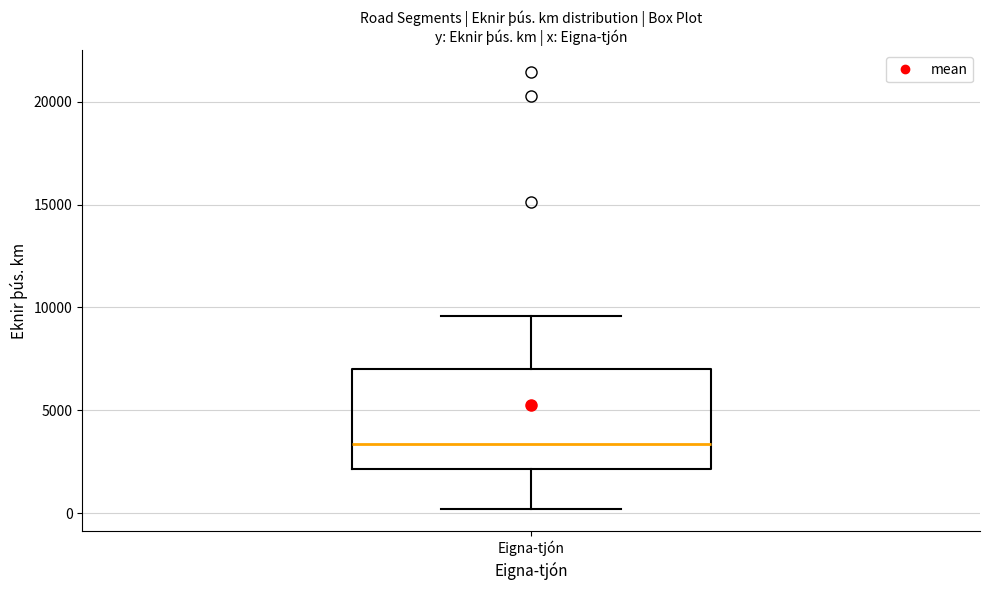

Where does the median line of the box for Eigna-tjón sit on the y-axis? The values are not printed on the chart, so give them approximately, as read against the axis.

3500